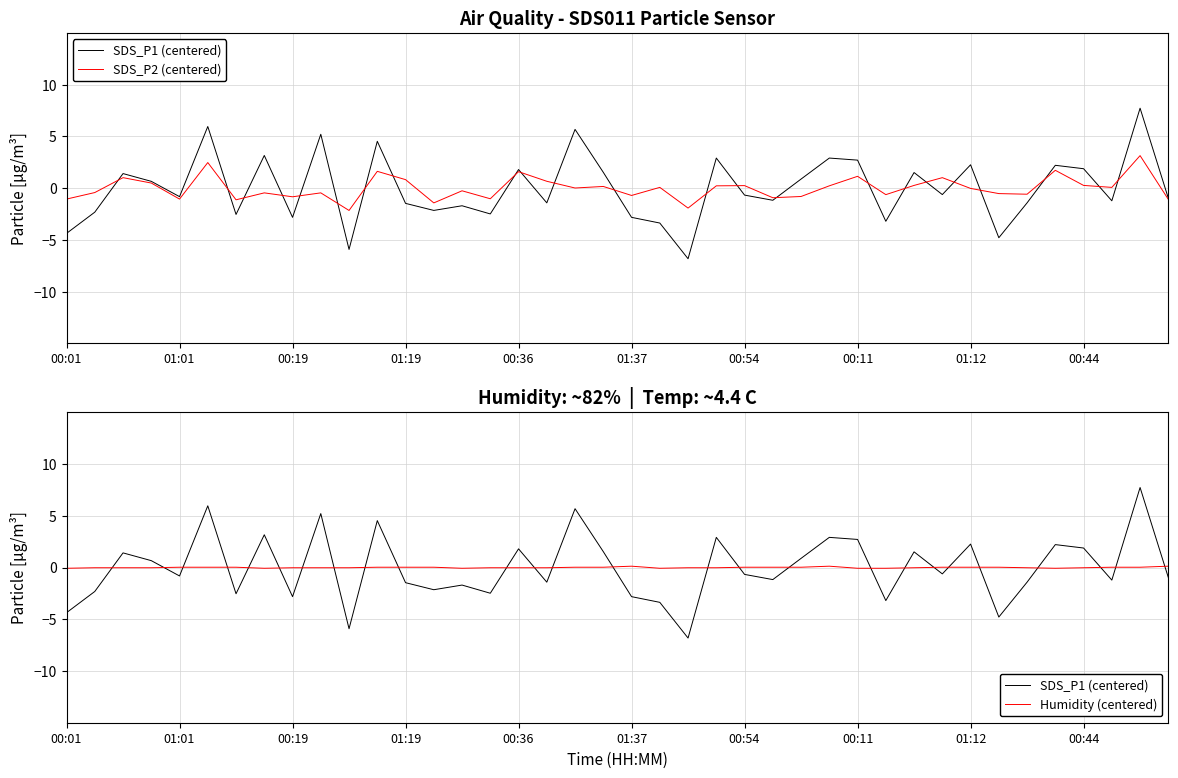

How many intersections are there between SDS_P1 (centered) and SDS_P2 (centered)?

23